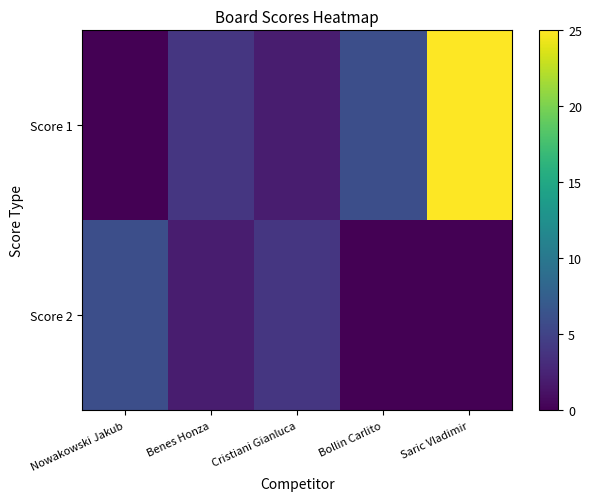

Reading left to right, extract all data points from this chart.

Score 1: Nowakowski Jakub=0	Benes Honza=4	Cristiani Gianluca=2	Bollin Carlito=6	Saric Vladimir=25
Score 2: Nowakowski Jakub=6	Benes Honza=2	Cristiani Gianluca=4	Bollin Carlito=0	Saric Vladimir=0